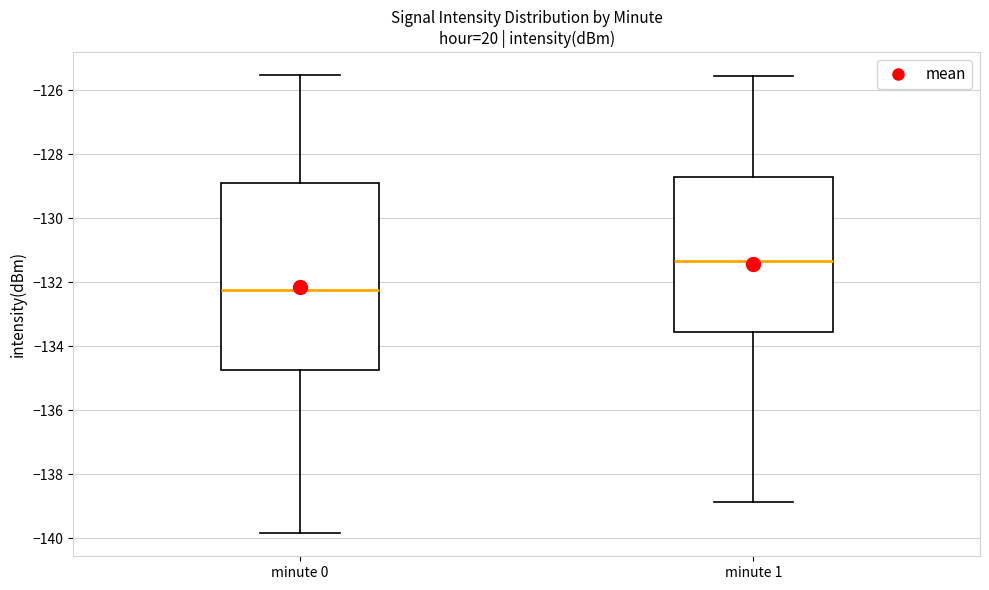

Reading left to right, read every box against the y-axis: the position of its median line, the range the box covers, and the ends of its whiskers. The values are not printed on the chart, so give them approximately, as read against the axis.

minute 0: median -132.2, box -134.8 to -129.0, whiskers -139.8 to -125.6
minute 1: median -131.4, box -133.6 to -128.8, whiskers -138.8 to -125.6